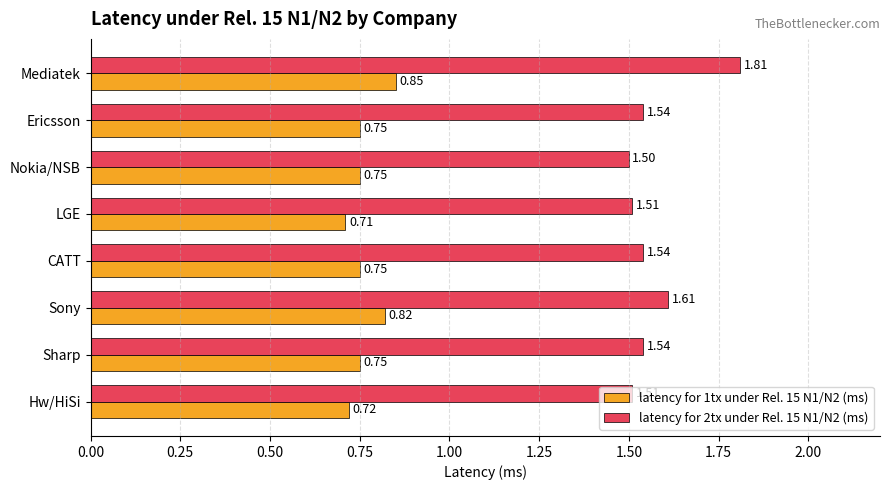

What is the difference between the maximum and minimum values in the latency for 2tx under Rel. 15 N1/N2 (ms) series?

0.3